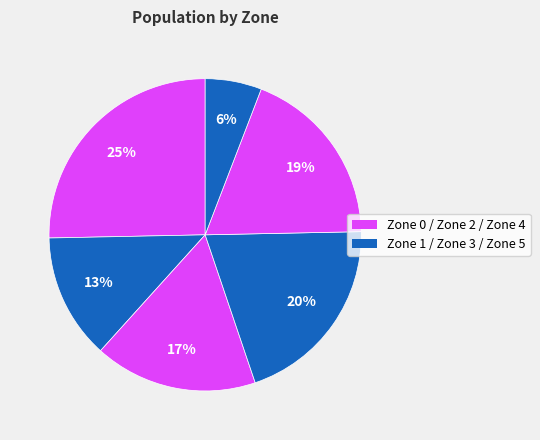

To the nearest percent, what is the difference between the largest and smallest slice percentages?

19%